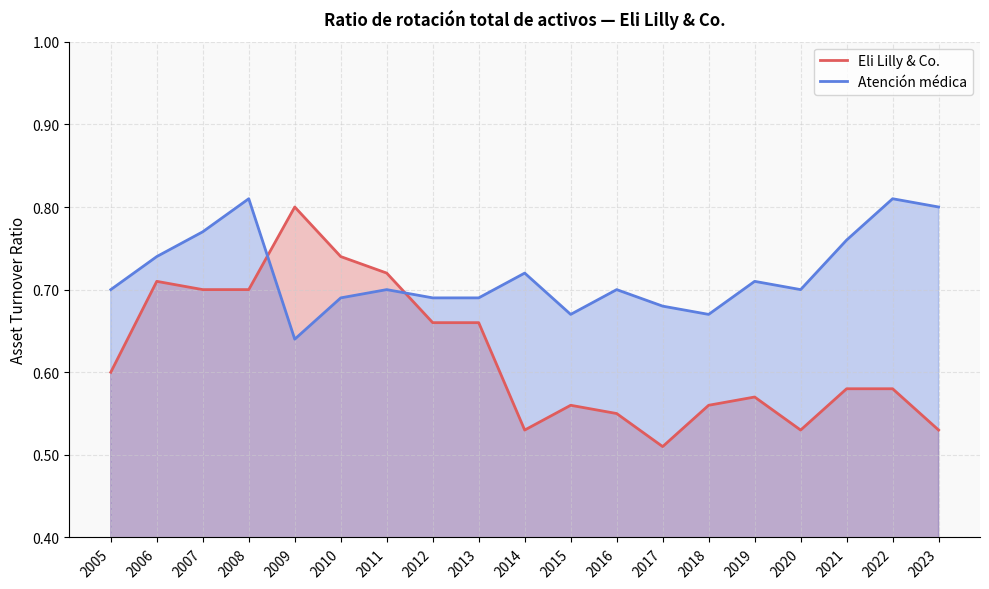

What is the sum of all Eli Lilly & Co. values?

11.8